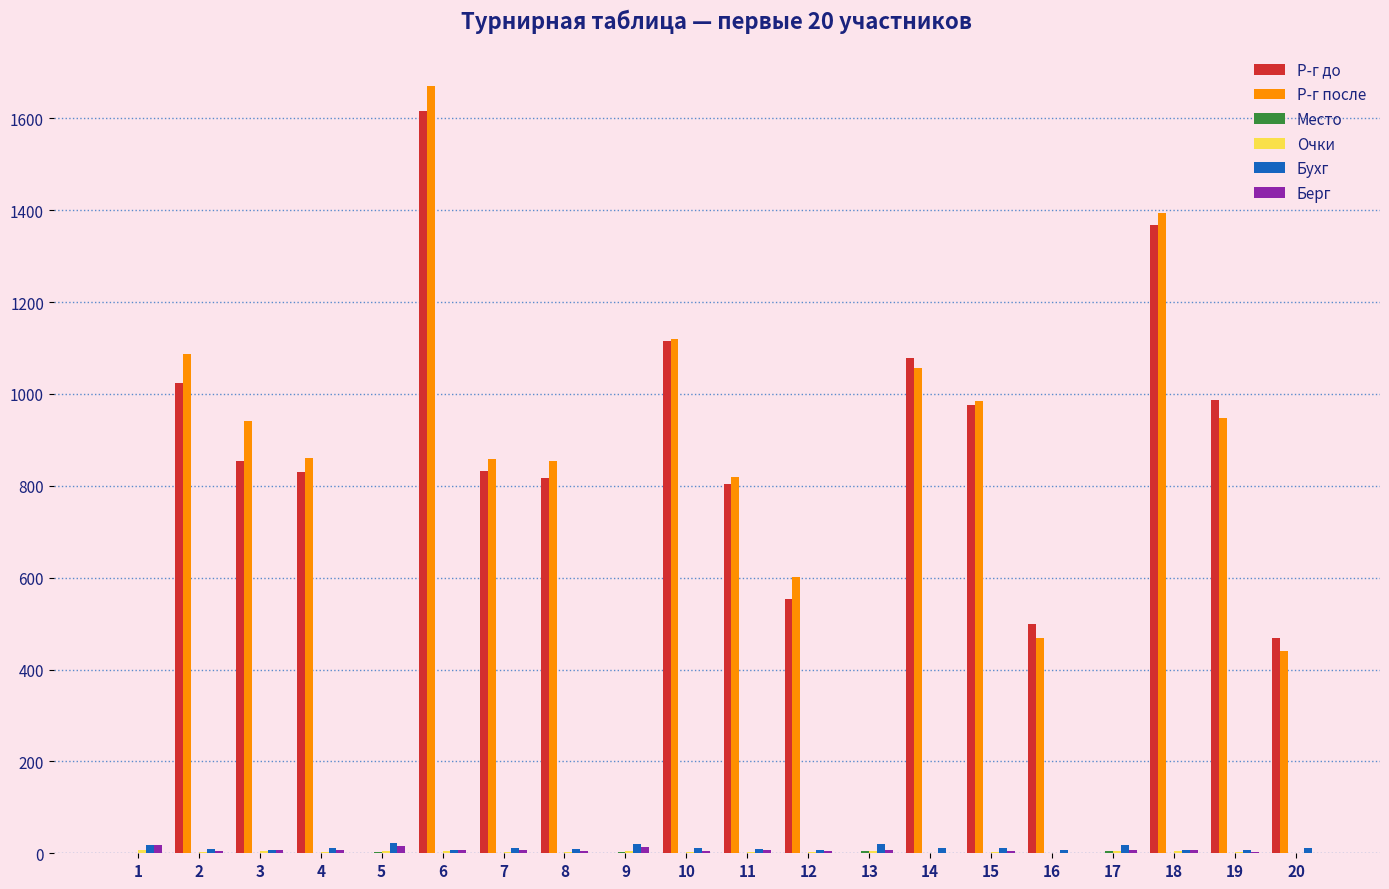

Is it true that Р-г после equals 2483 at 6?

False